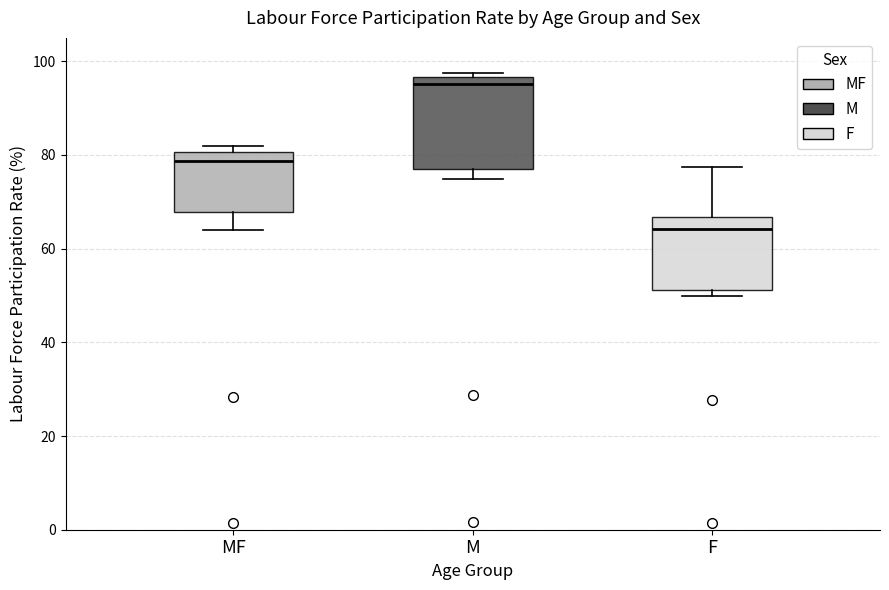

Reading left to right, transcribe this box plot: for each box, give where its median line is, the range the box spans, and where its two whiskers end, as read against the y-axis. The values are not printed on the chart, so give them approximately, as read against the axis.

MF: median 78, box 68 to 80, whiskers 64 to 82
M: median 96 (just below the box's upper edge), box 76 to 96, whiskers 74 to 98
F: median 64, box 52 to 66, whiskers 50 to 78